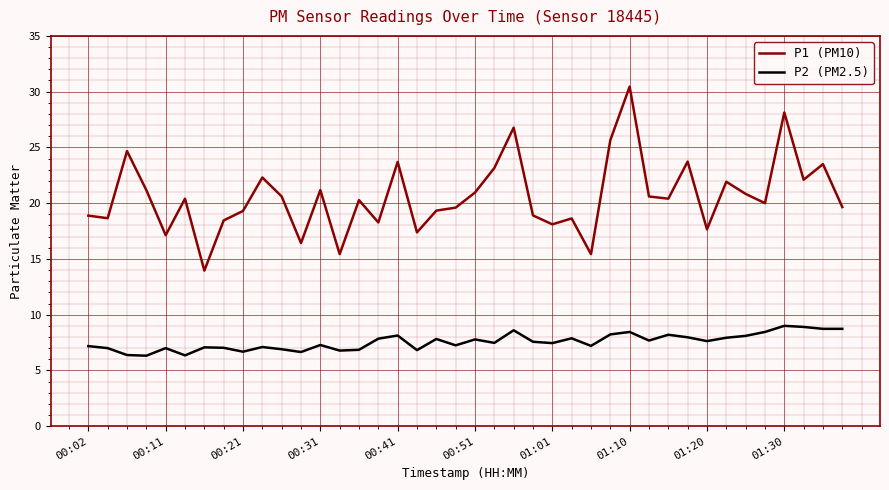

Which series has the widest spread of values?

P1 (PM10)